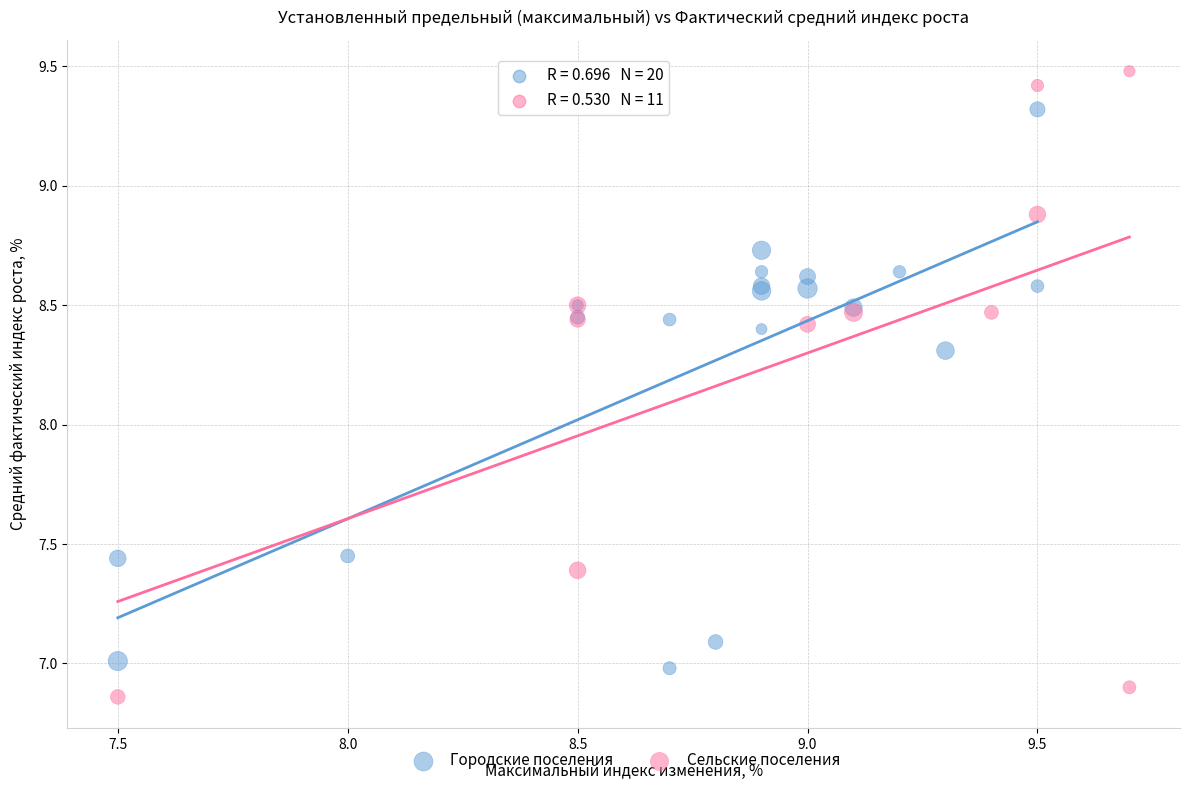

Which series reaches the maximum Y coordinate?

Сельские поселения